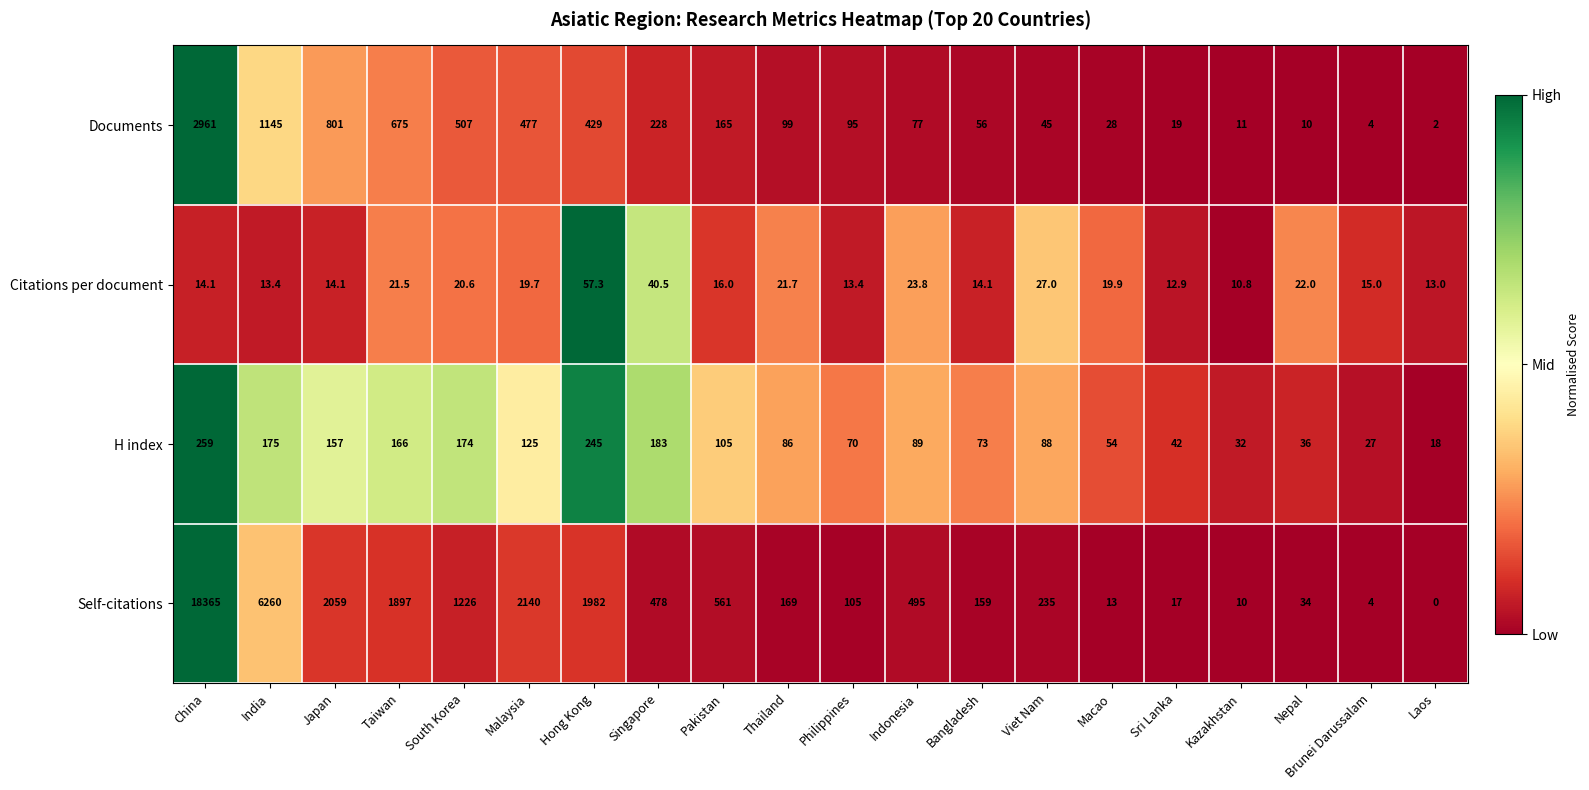

Is the value of H index at Brunei Darussalam greater than the value of Documents at Pakistan?

No